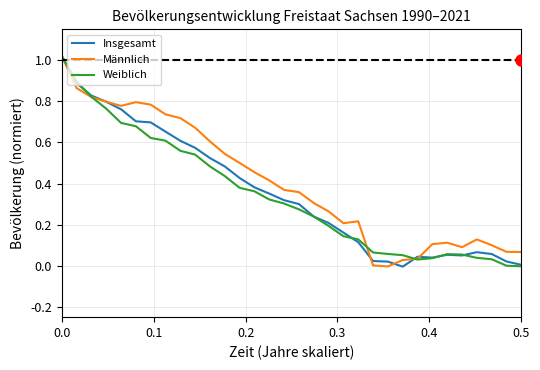

True or false: Insgesamt has more than 2 points higher than both neighbors.

True